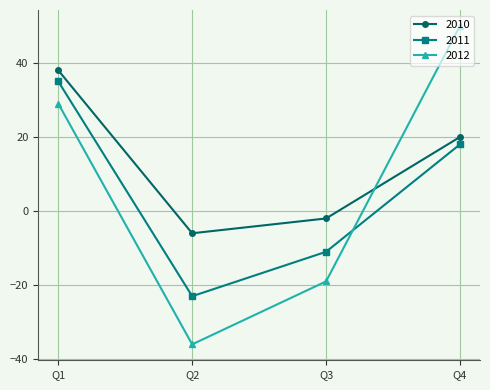

What is the sum of all 2011 values?

19